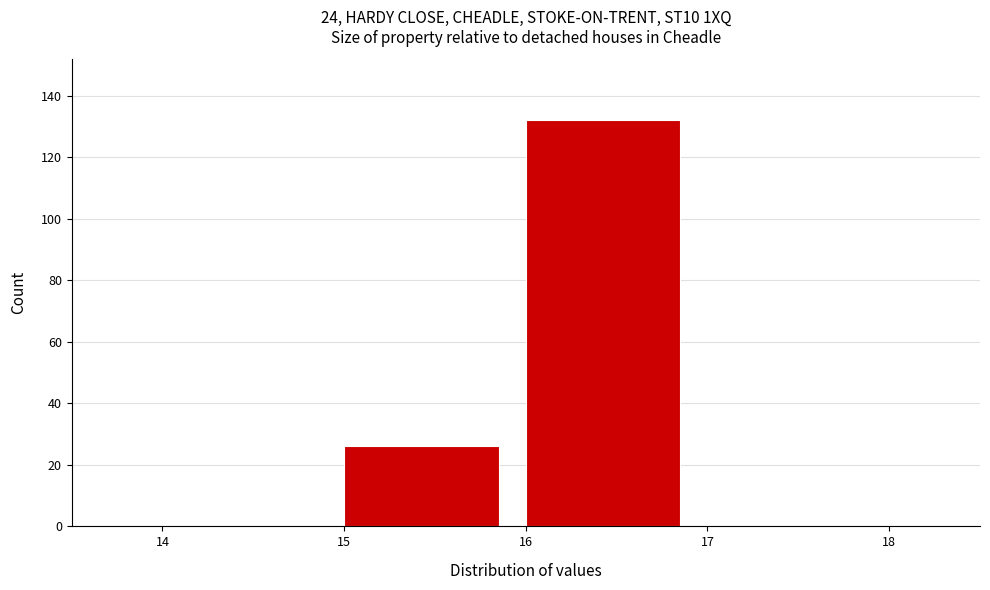

Reading left to right, transcribe this chart: for each bar, give the range it covers on the x-axis and its height. The values are not printed on the chart, so give them approximately, as read against the axis.

14 to 15: 0
15 to 16: 26
16 to 17: 132
17 to 18: 0